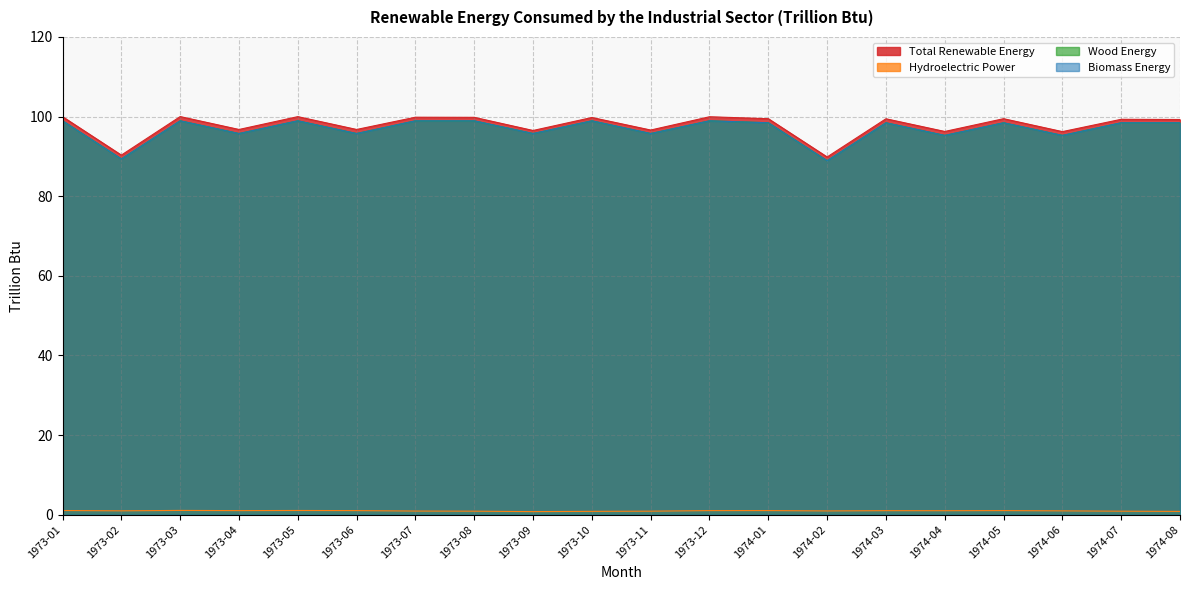

Which series has the largest total across all categories?

Total Renewable Energy